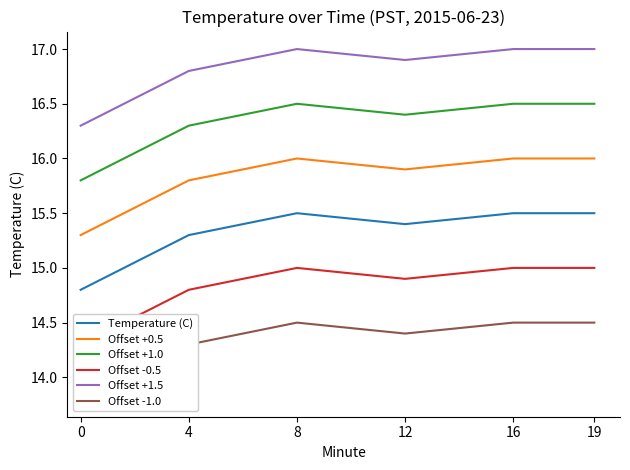

What is the total value across all series at 8?

94.5